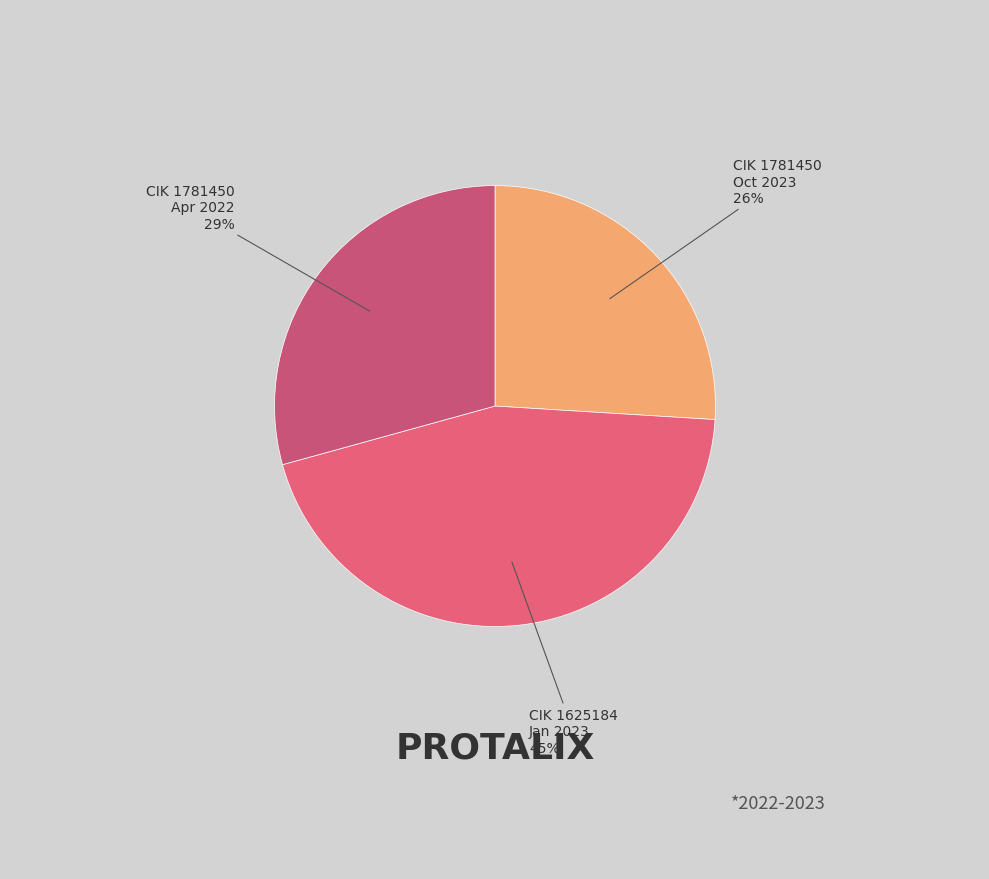

How many slices are in this pie chart?

3